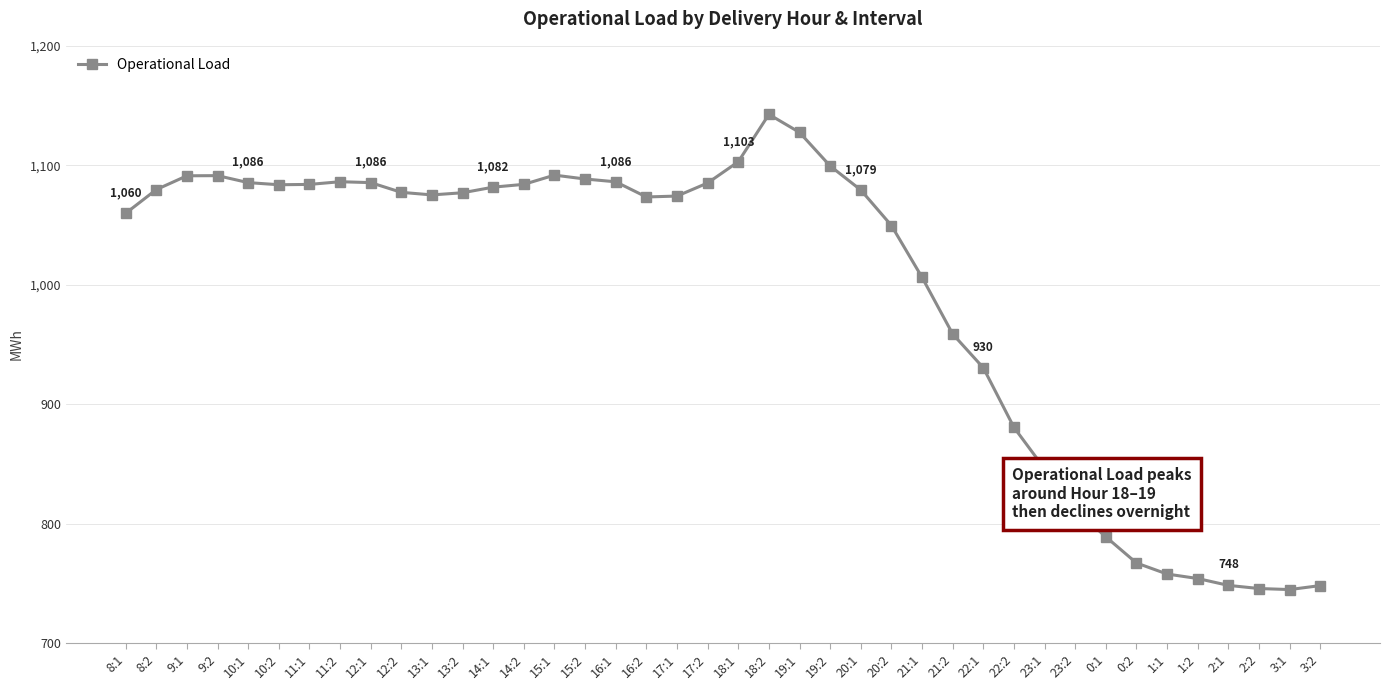

What is the average value?

993.3